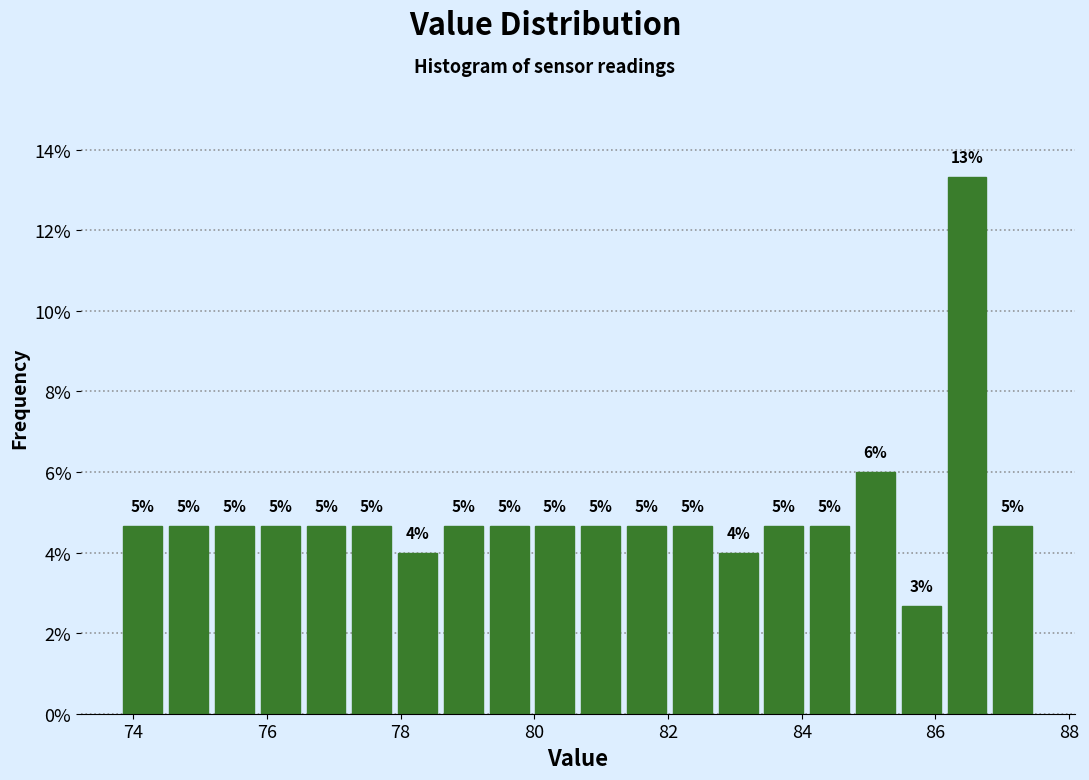

Read against the x-axis, roughly where is the centre of the tallest bar?

86.4